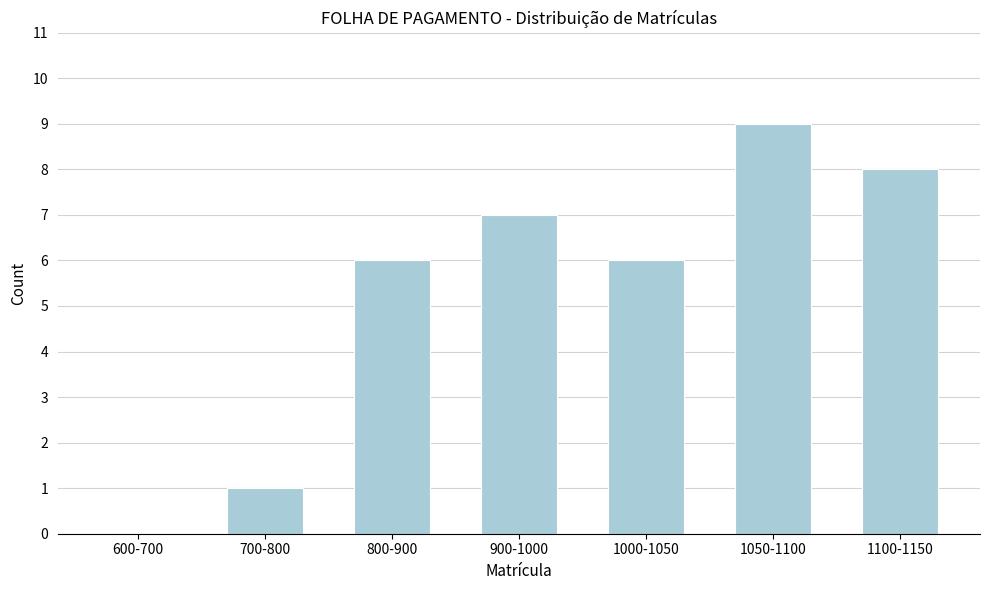

Reading left to right, what are all the values shown in this chart?

600-700=0	700-800=1	800-900=6	900-1000=7	1000-1050=6	1050-1100=9	1100-1150=8